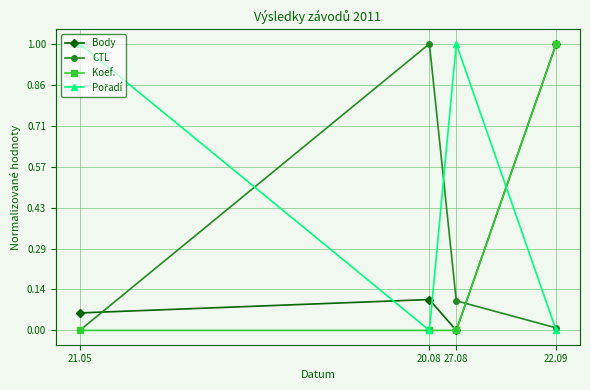

Does the chart have visible grid lines?

Yes